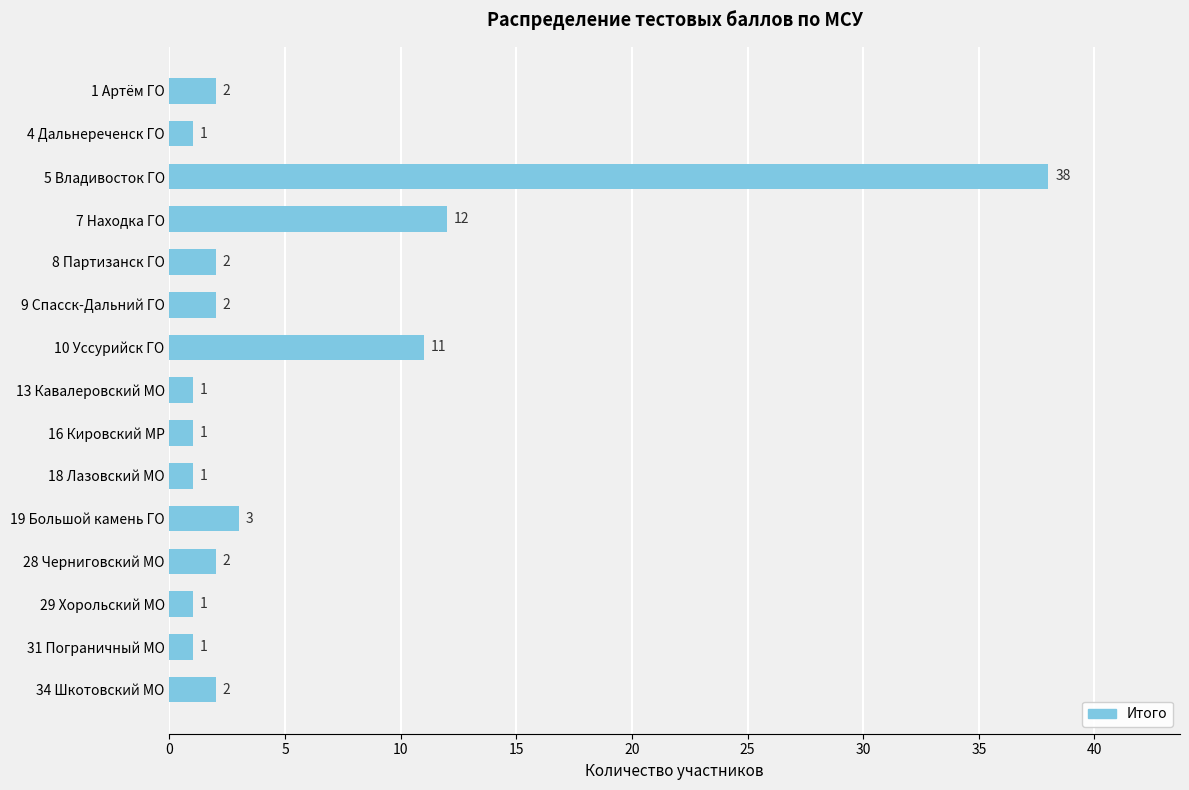

Which label corresponds to the largest value in the chart?

5 Владивосток ГО